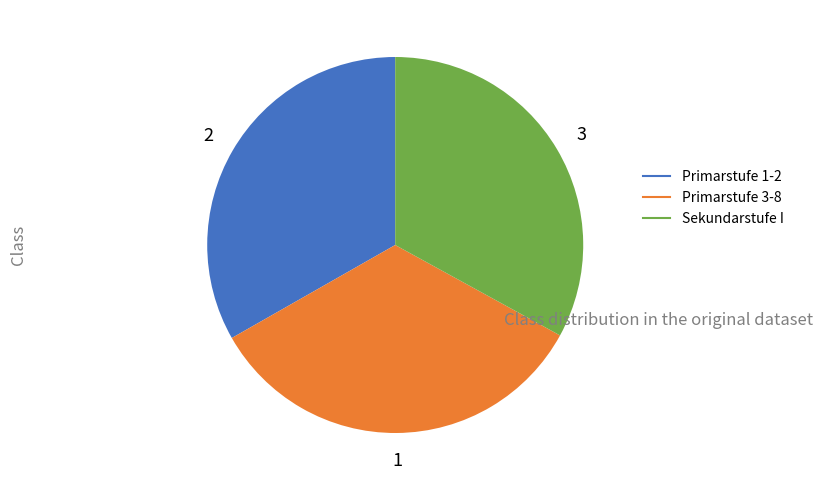

Which slice is the largest?

Primarstufe 3-8